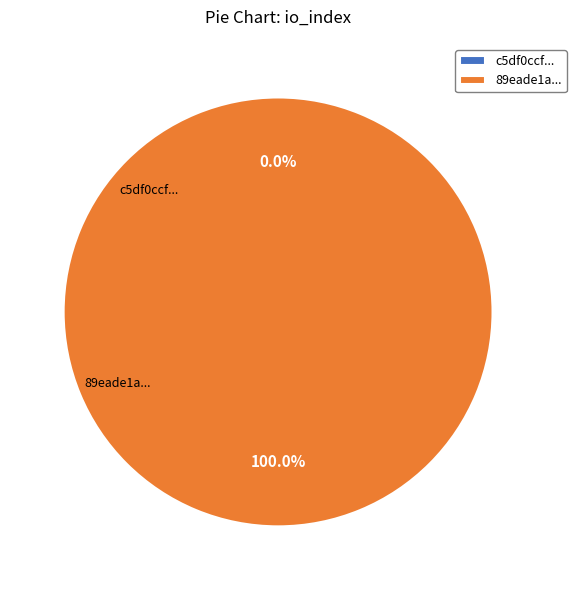

Which category has the smallest portion of the pie?

tx_hash_0